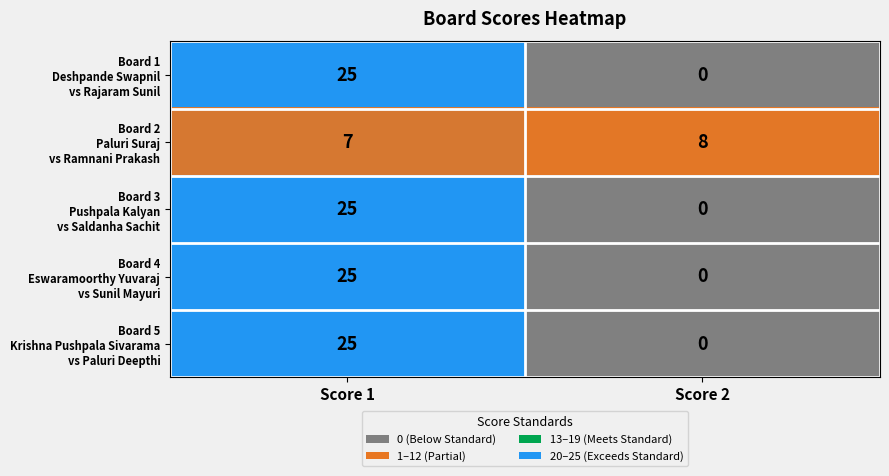

At which category is the sum across all series the highest?

Score 1